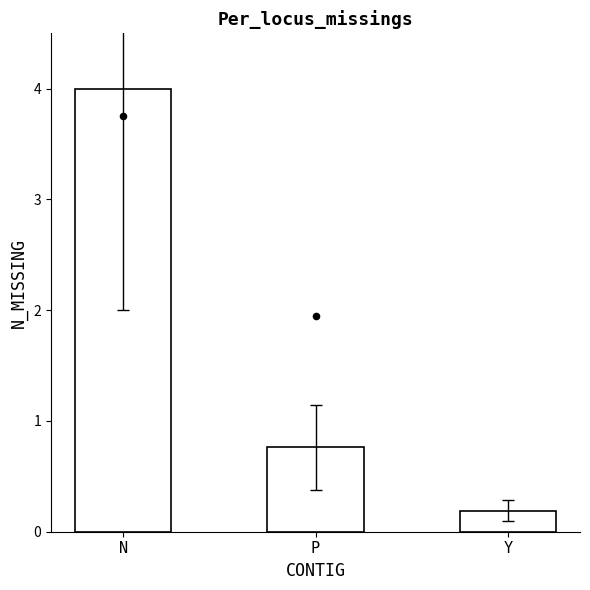

Between Y and P, which is larger?

P